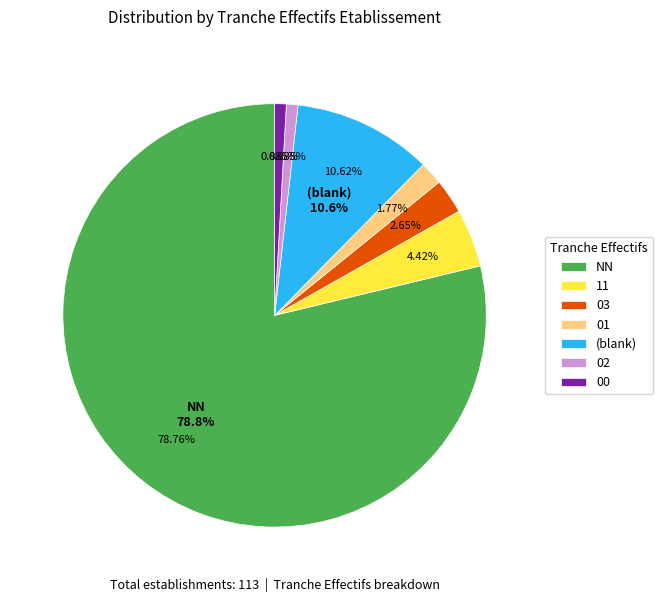

What is the smallest slice in the pie chart?

02